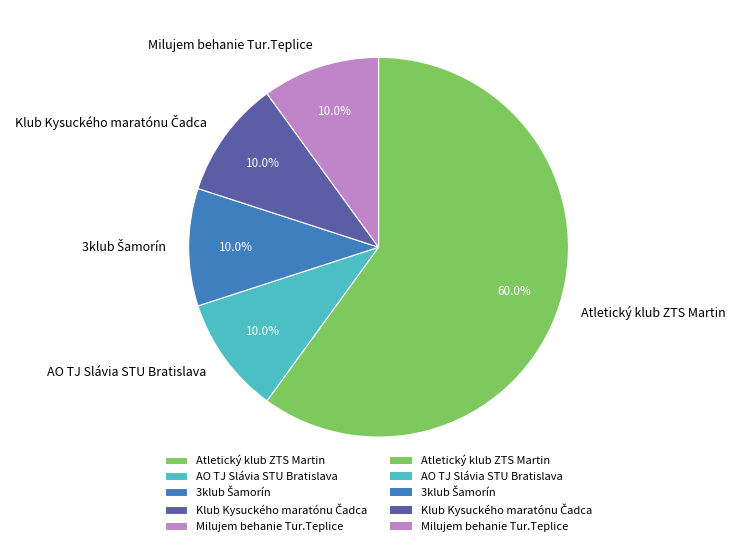

Do Atletický klub ZTS Martin and Milujem behanie Tur.Teplice together represent more than half of the pie?

Yes